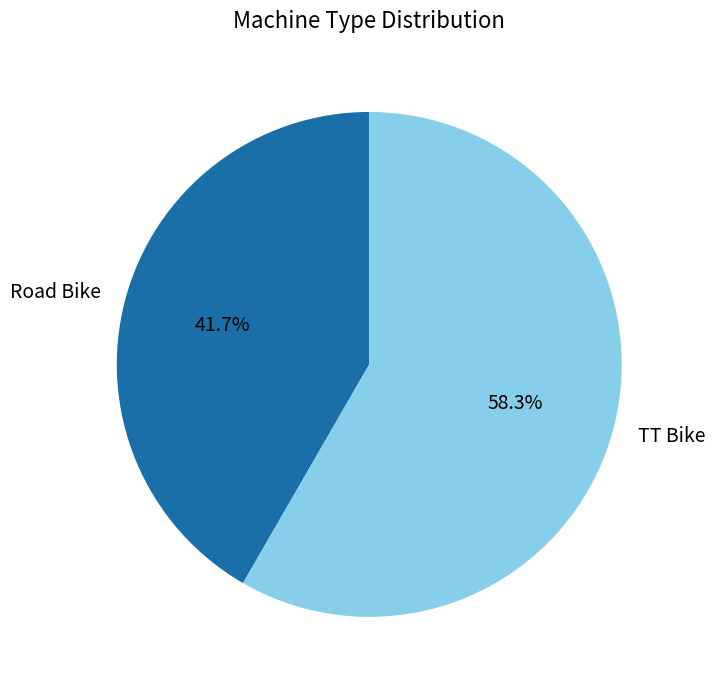

Count the number of slices in the pie.

2